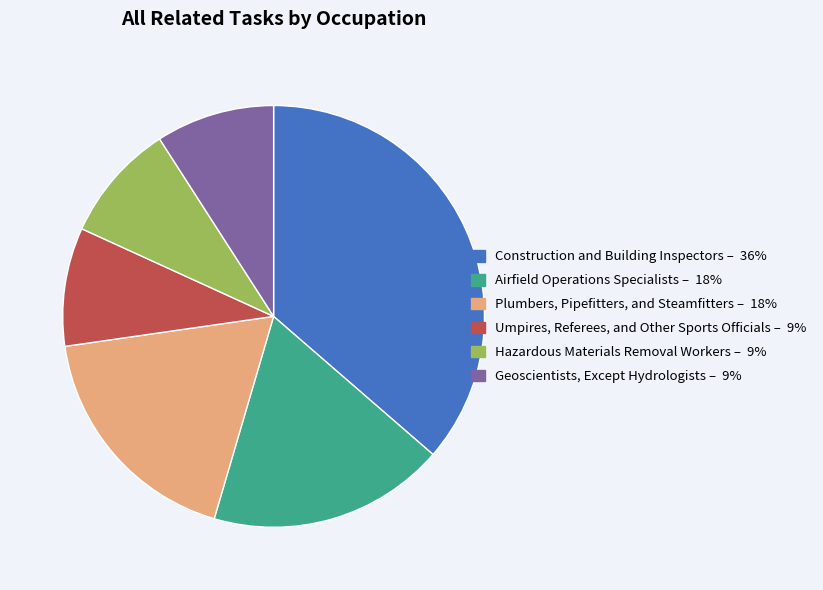

Do Umpires, Referees, and Other Sports Officials – 9% and Airfield Operations Specialists – 18% together represent more than half of the pie?

No